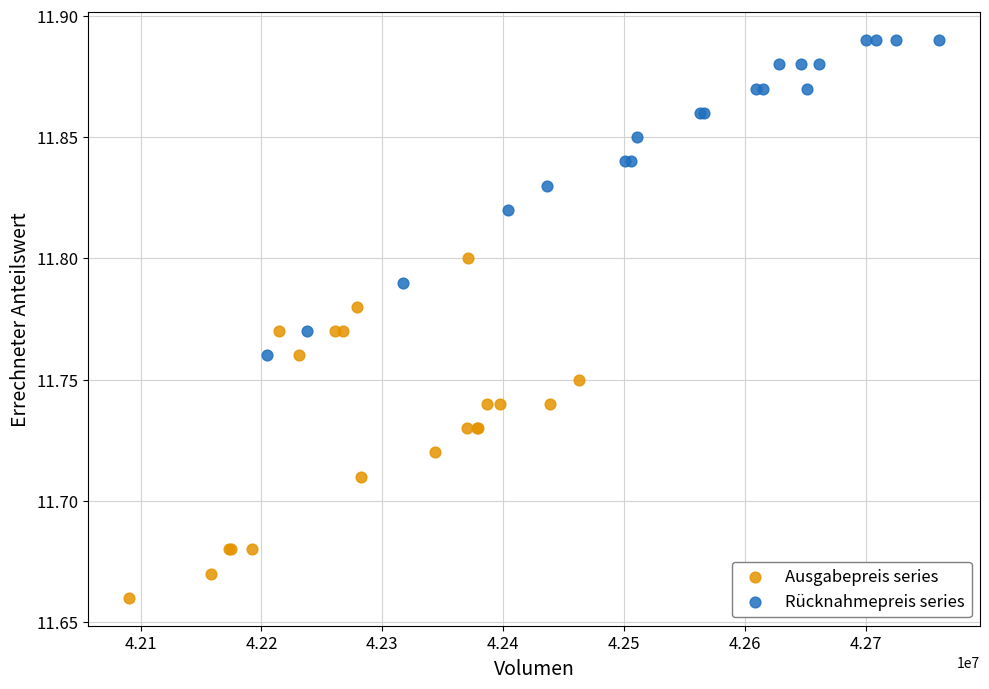

Which series contains the lowest Y value?

Ausgabepreis series